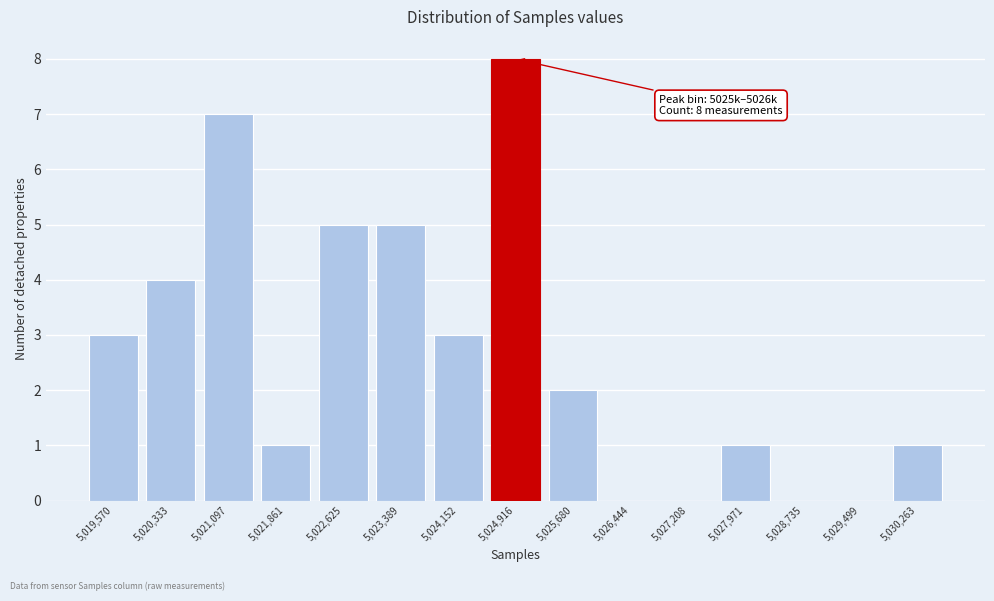

Reading right to left, what are all the values shown in this chart?

5,030,263=1	5,029,499=0	5,028,735=0	5,027,971=1	5,027,208=0	5,026,444=0	5,025,680=2	5,024,916=8	5,024,152=3	5,023,389=5	5,022,625=5	5,021,861=1	5,021,097=7	5,020,333=4	5,019,570=3